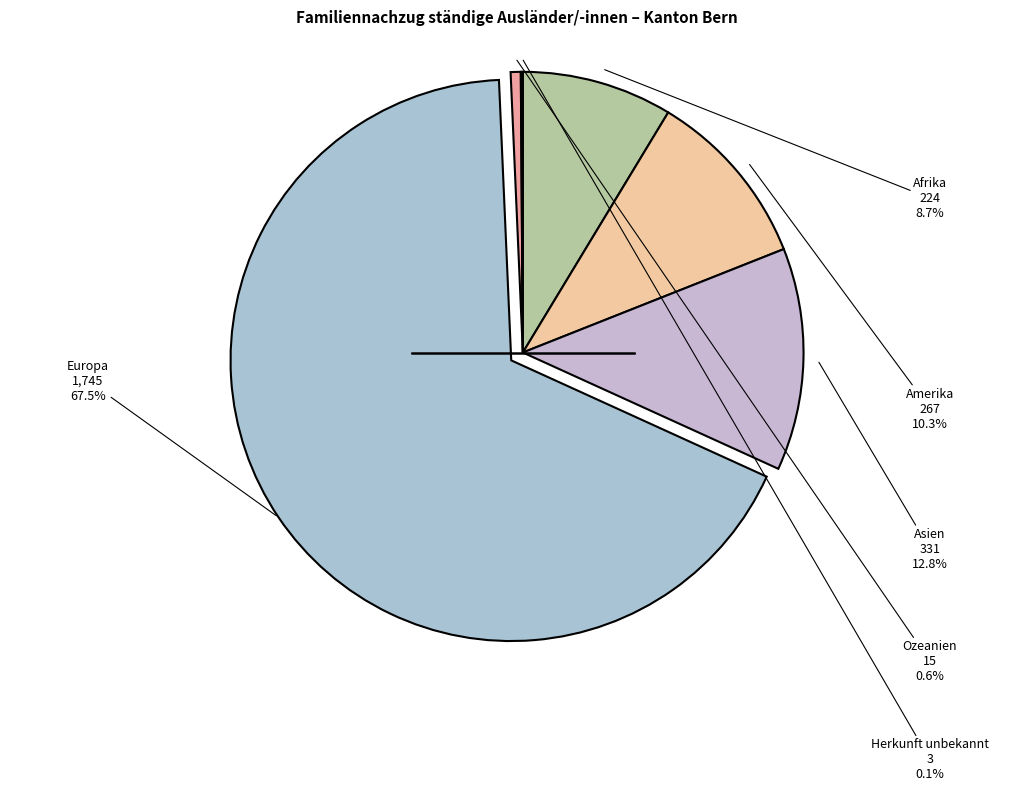

How many segments does this pie chart have?

6